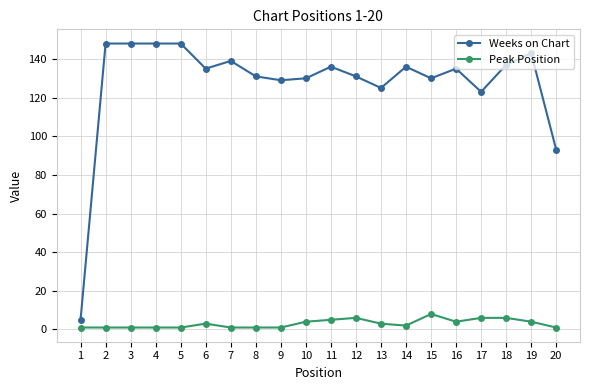

The value of Weeks on Chart at 2 is 62. True or false?

False